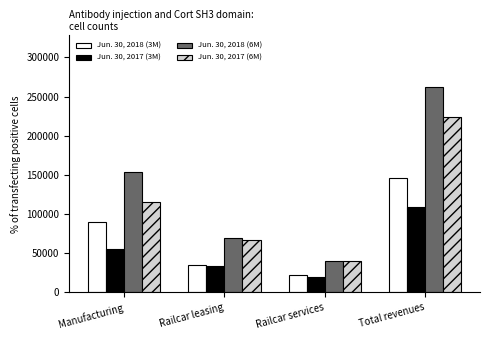

How many bars are there in total?

16